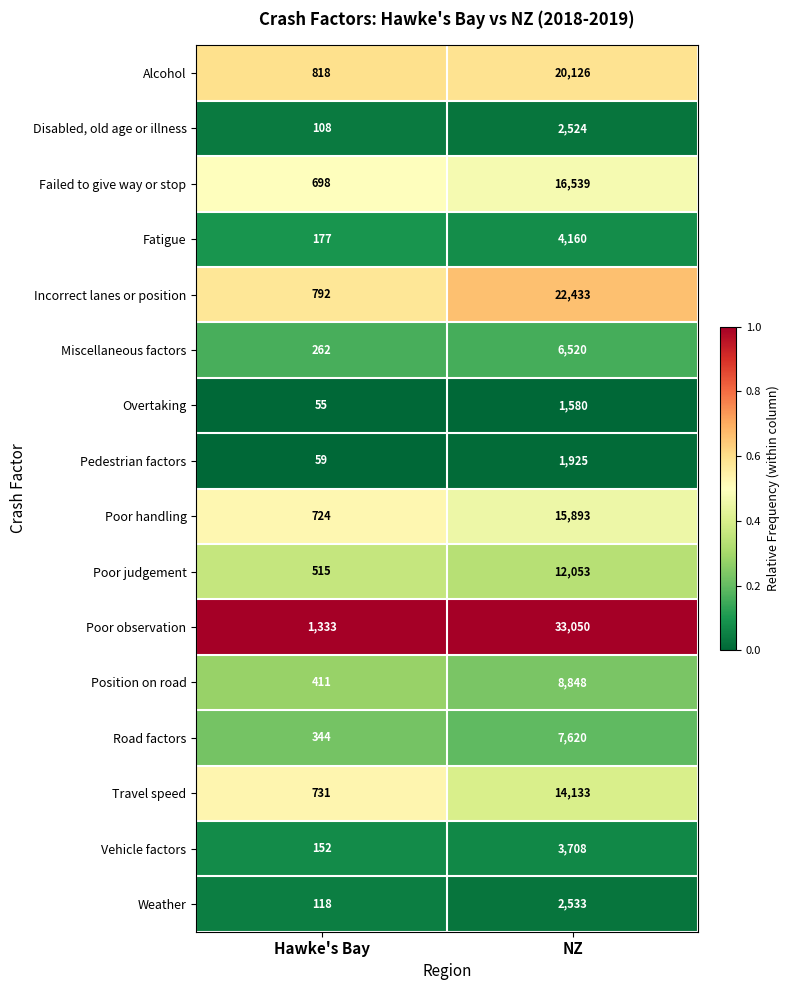

The value of Vehicle factors at NZ is 3708. True or false?

True